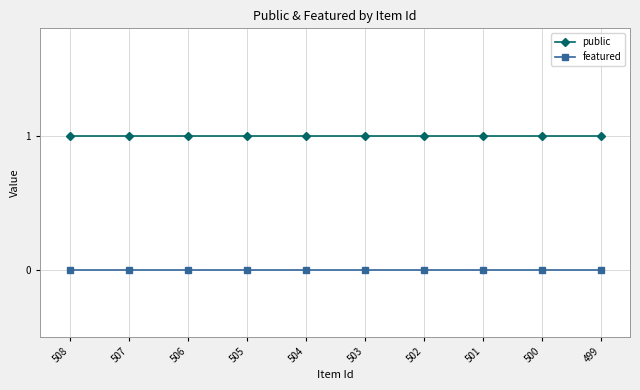

True or false: featured and public cross at least once.

False